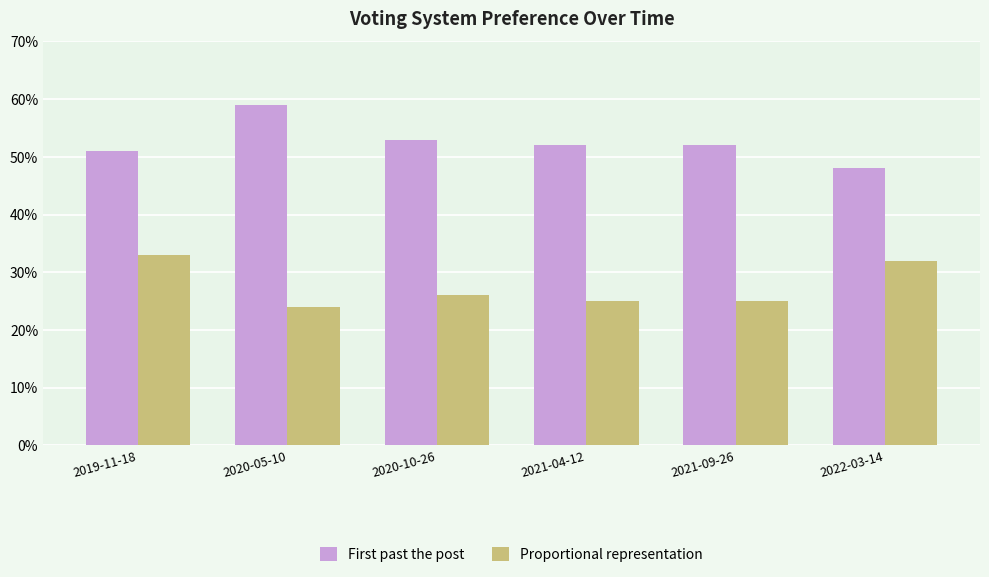

What is the total value across all series at 2022-03-14?

0.8